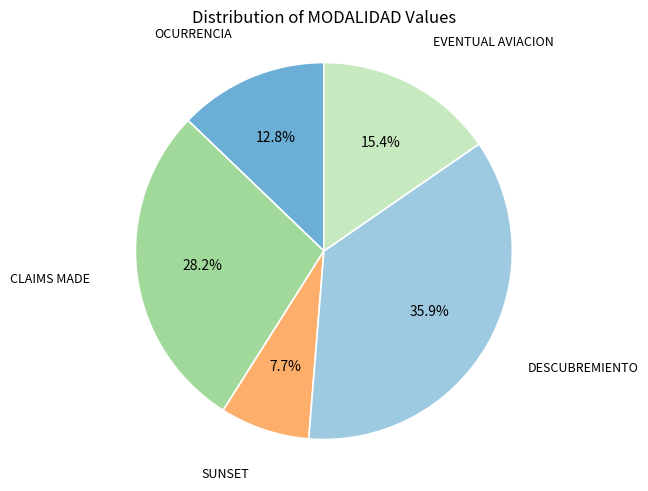

Rank the categories by value from lowest to highest.

SUNSET, OCURRENCIA, EVENTUAL AVIACION, CLAIMS MADE, DESCUBREMIENTO